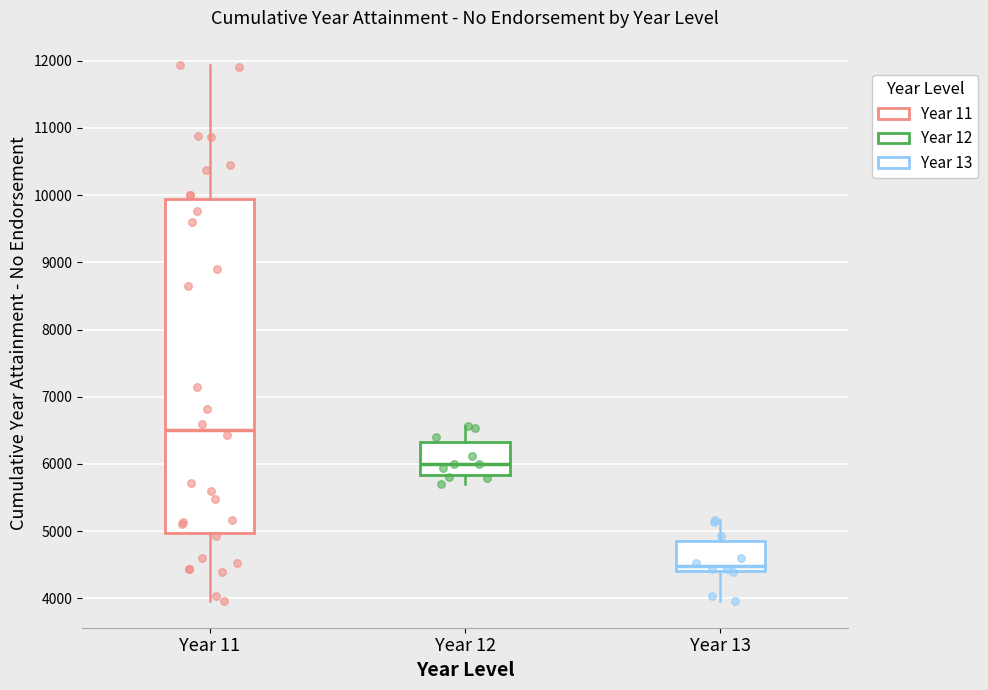

Reading left to right, transcribe this box plot: for each box, give where its median line is, the range the box spans, and where its two whiskers end, as read against the y-axis. The values are not printed on the chart, so give them approximately, as read against the axis.

Year 11: median 6500, box 5000 to 9900, whiskers 4000 to 11900
Year 12: median 6000, box 5800 to 6300, whiskers 5700 to 6600
Year 13: median 4500, box 4400 to 4800, whiskers 4000 to 5200